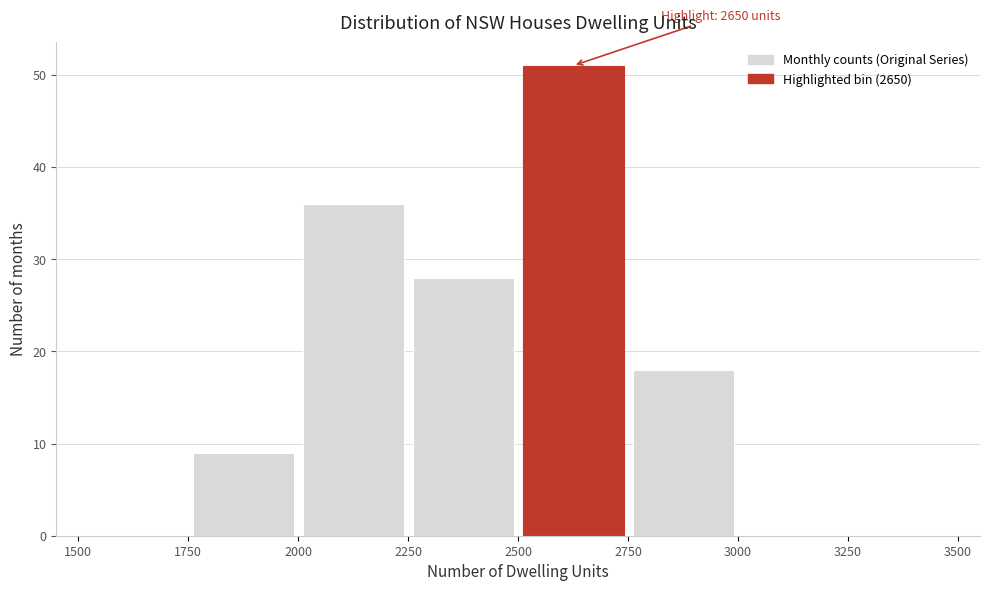

Which range on the x-axis has the tallest bar?

2500 to 2750